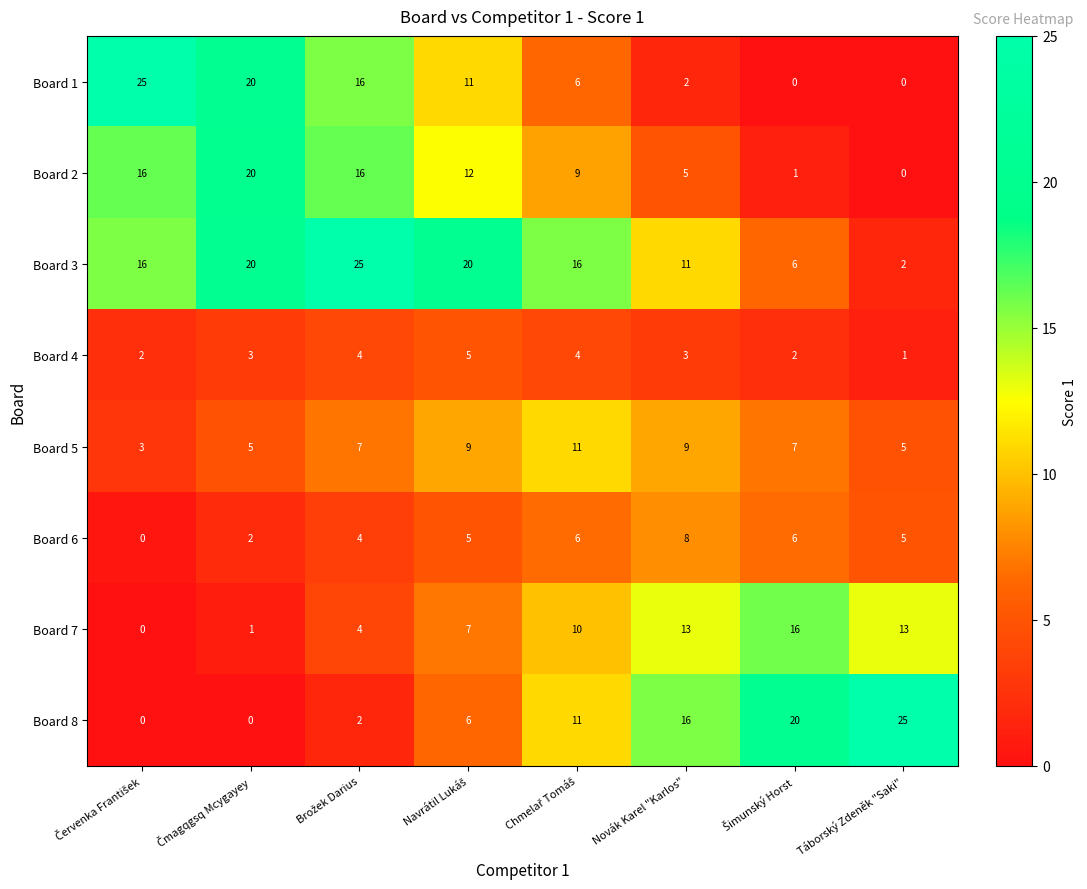

The value of Board 2 at Novák Karel "Karlos" is 5. True or false?

True